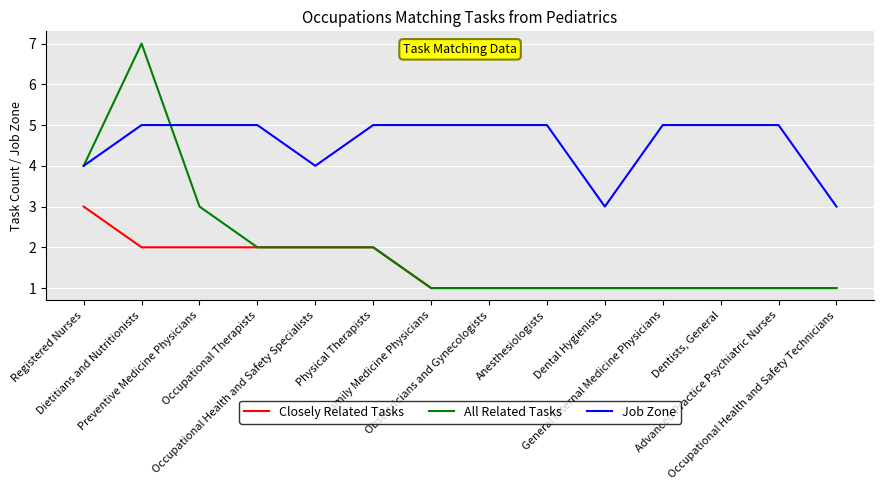

At which label does All Related Tasks reach its peak?

Dietitians and Nutritionists